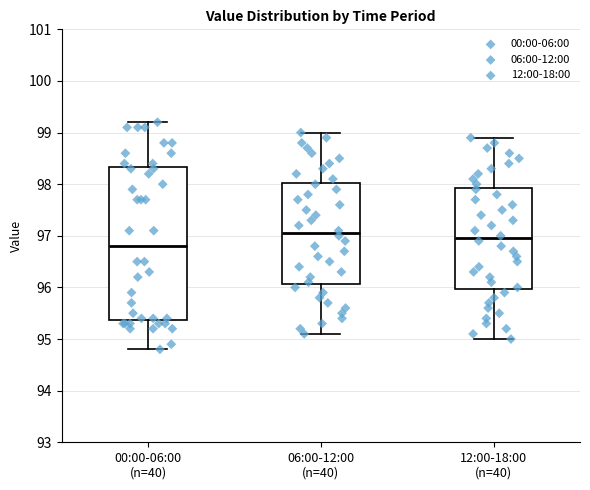

Which box is the tallest, from its lower edge to its upper edge?

00:00-06:00 (n=40)